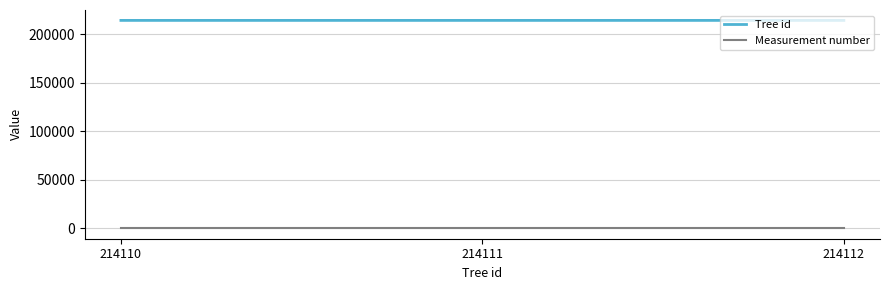

The value of Measurement number at 214112 is 1. True or false?

True